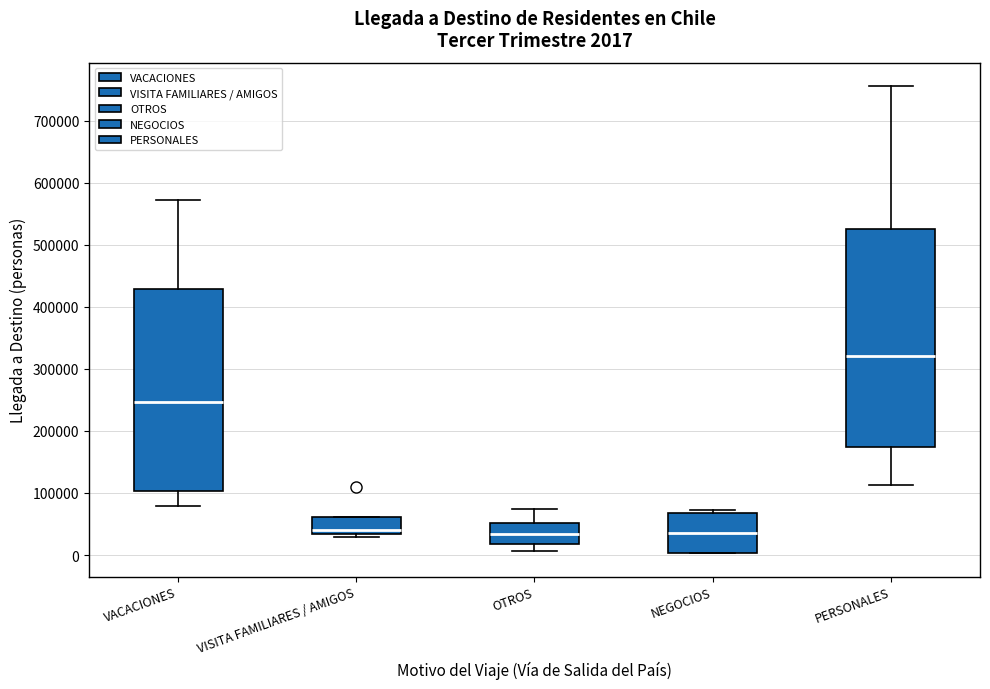

Comparing the boxes themselves (not the whiskers), which one is the tallest?

PERSONALES